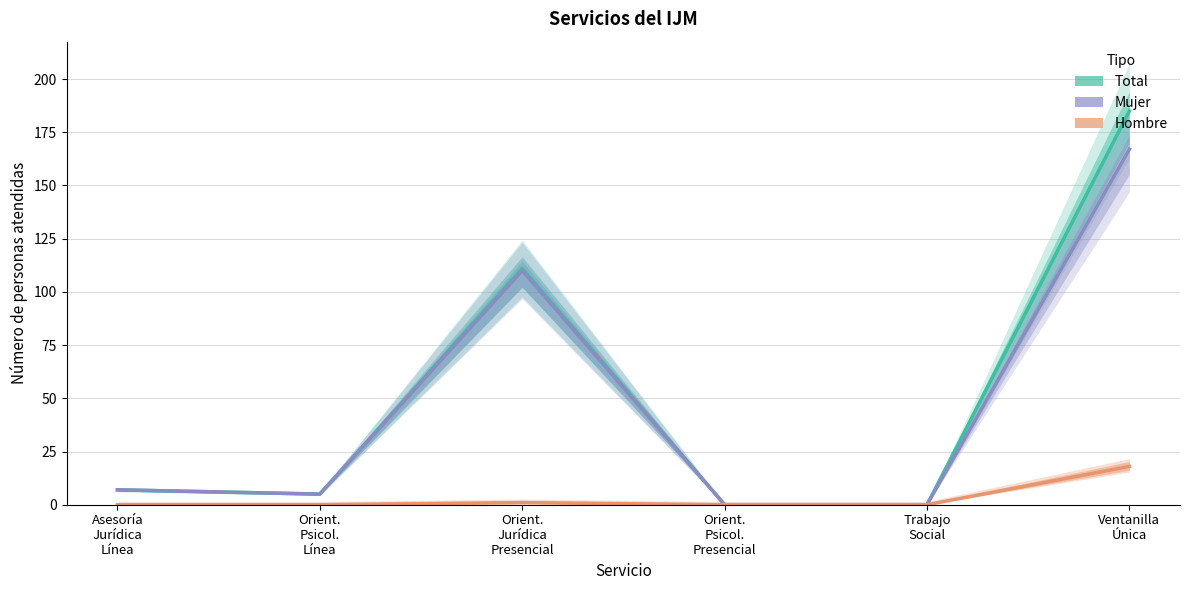

How many data points does each series have?

6